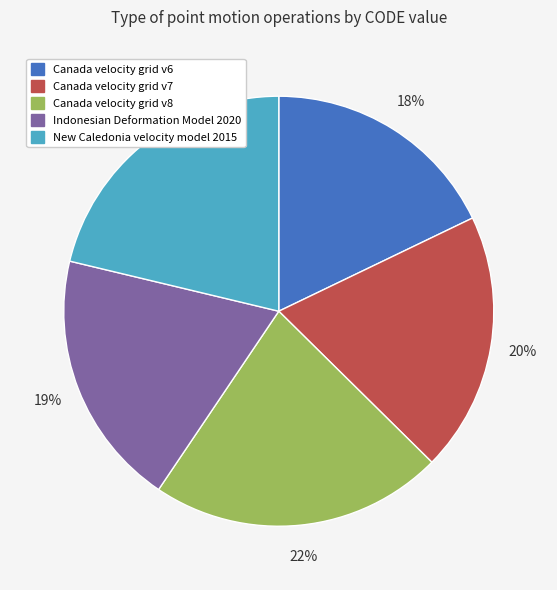

What is the smallest slice in the pie chart?

Canada velocity grid v6